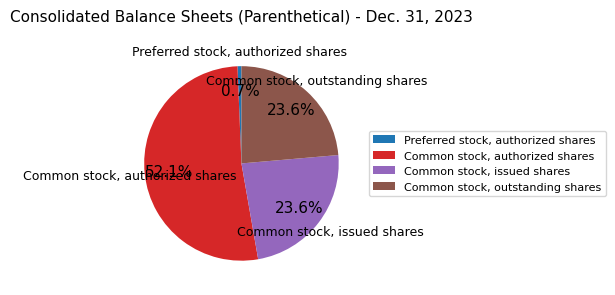

How much of the chart is everything except Common stock, authorized shares?

47.9%